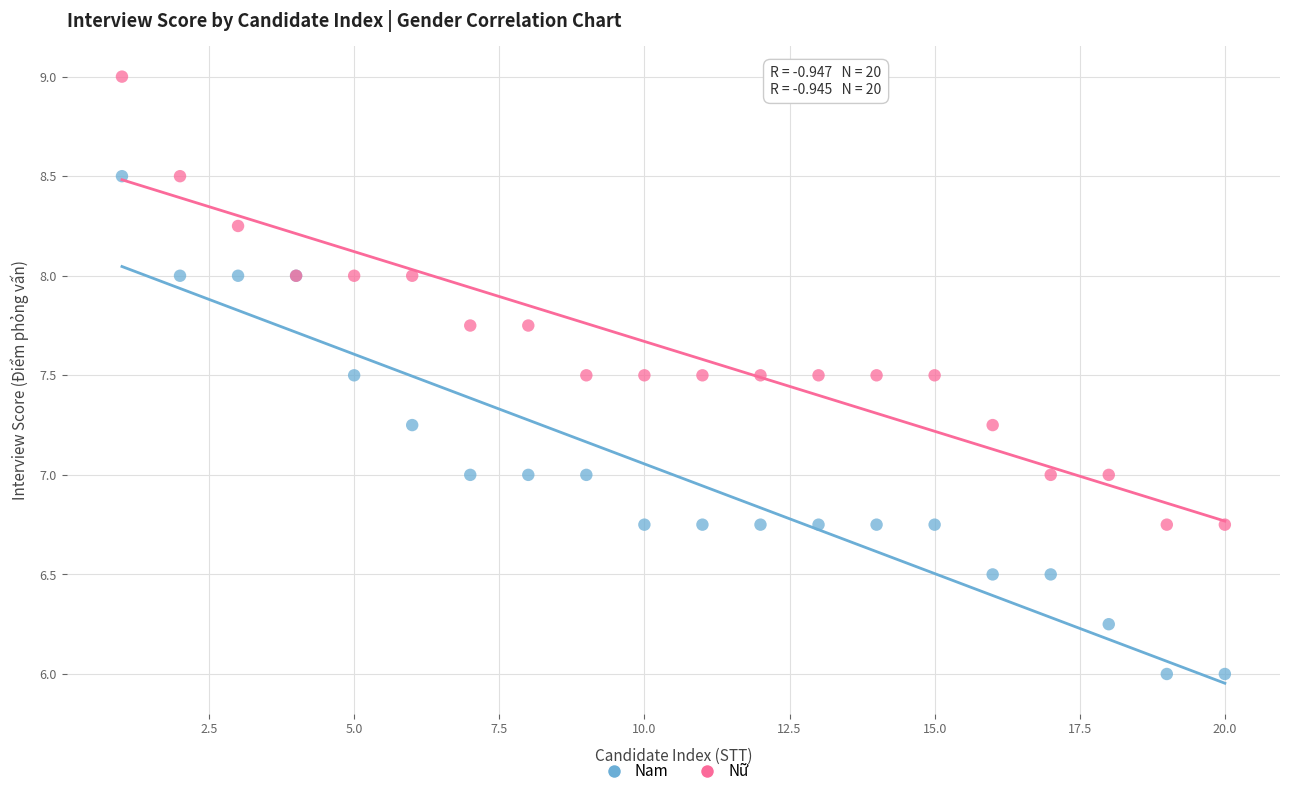

Which series contains the highest Y value?

Nữ